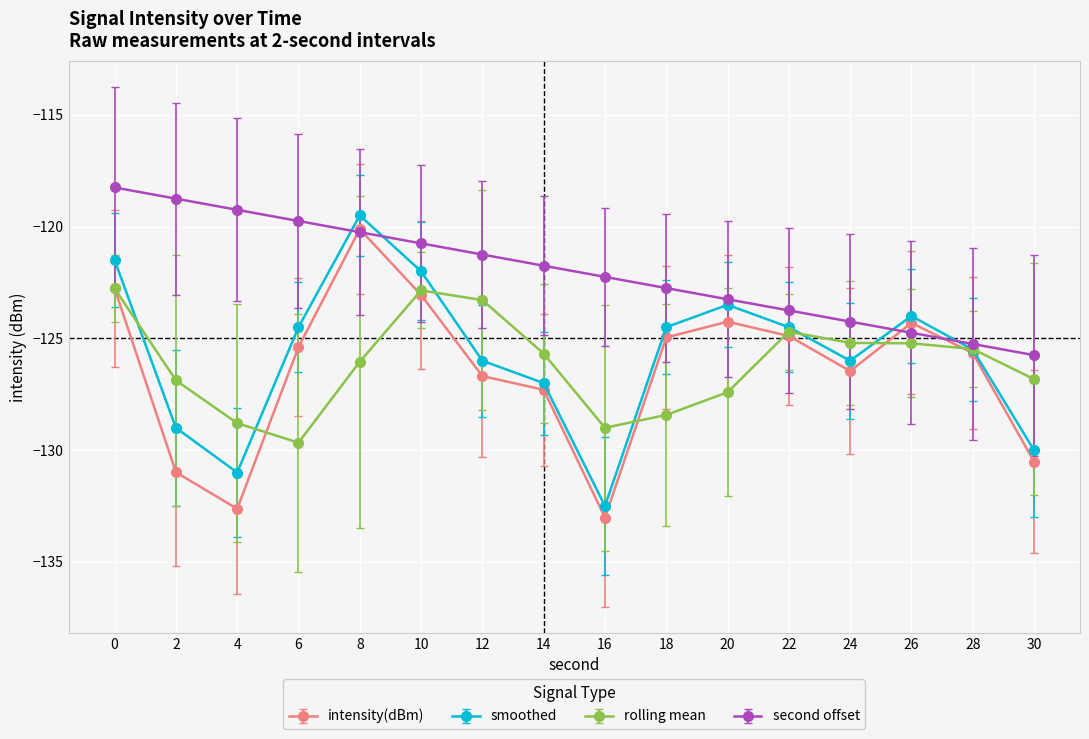

True or false: rolling mean has a value of -125.2 at 26.

True